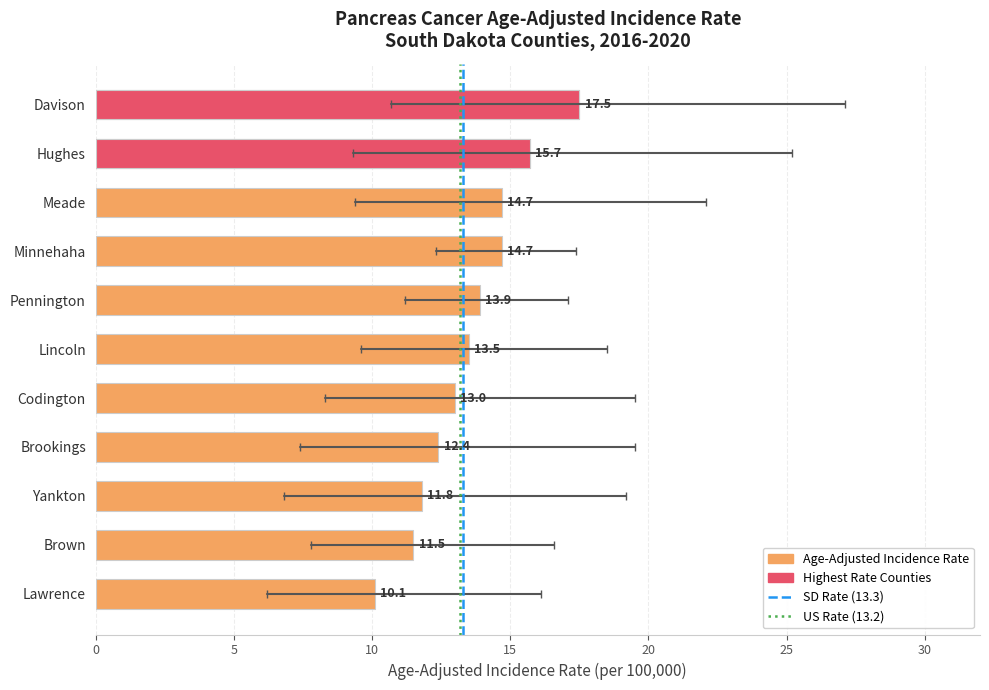

What is the label of the 6th bar from the left?

Lincoln